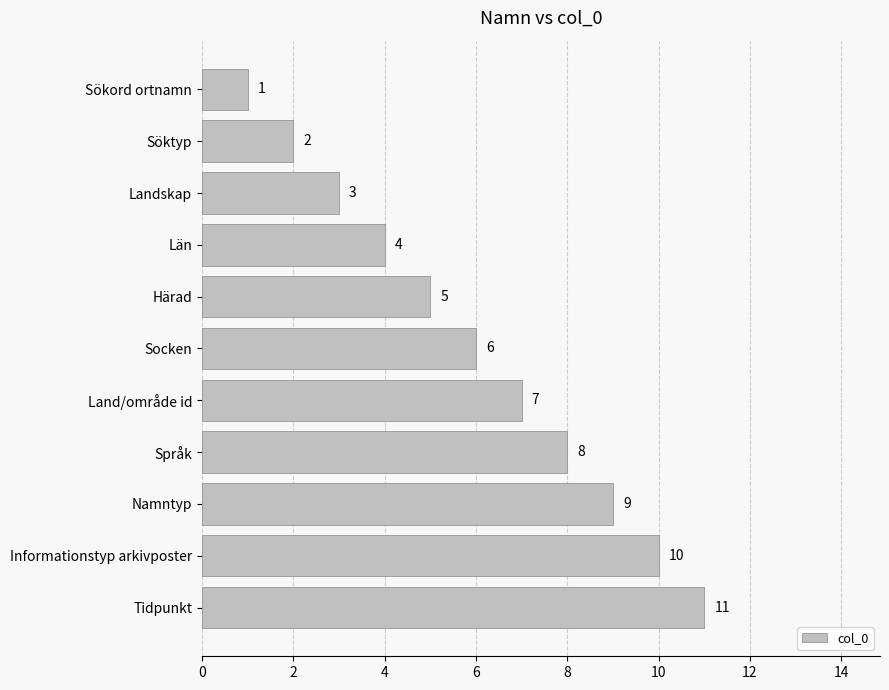

What is the change in value from Söktyp to Landskap?

+1